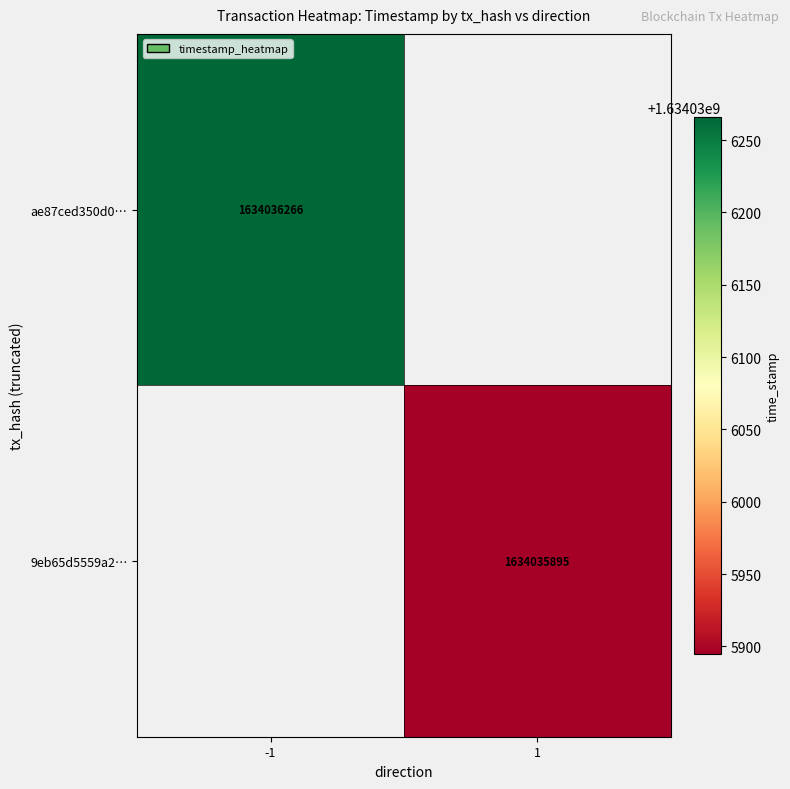

Rank the series by their average value, from lowest to highest.

9eb65d5559a2840bd49716aaae6f11f206eaff4, ae87ced350d0fe72a237632324eef60ff987155